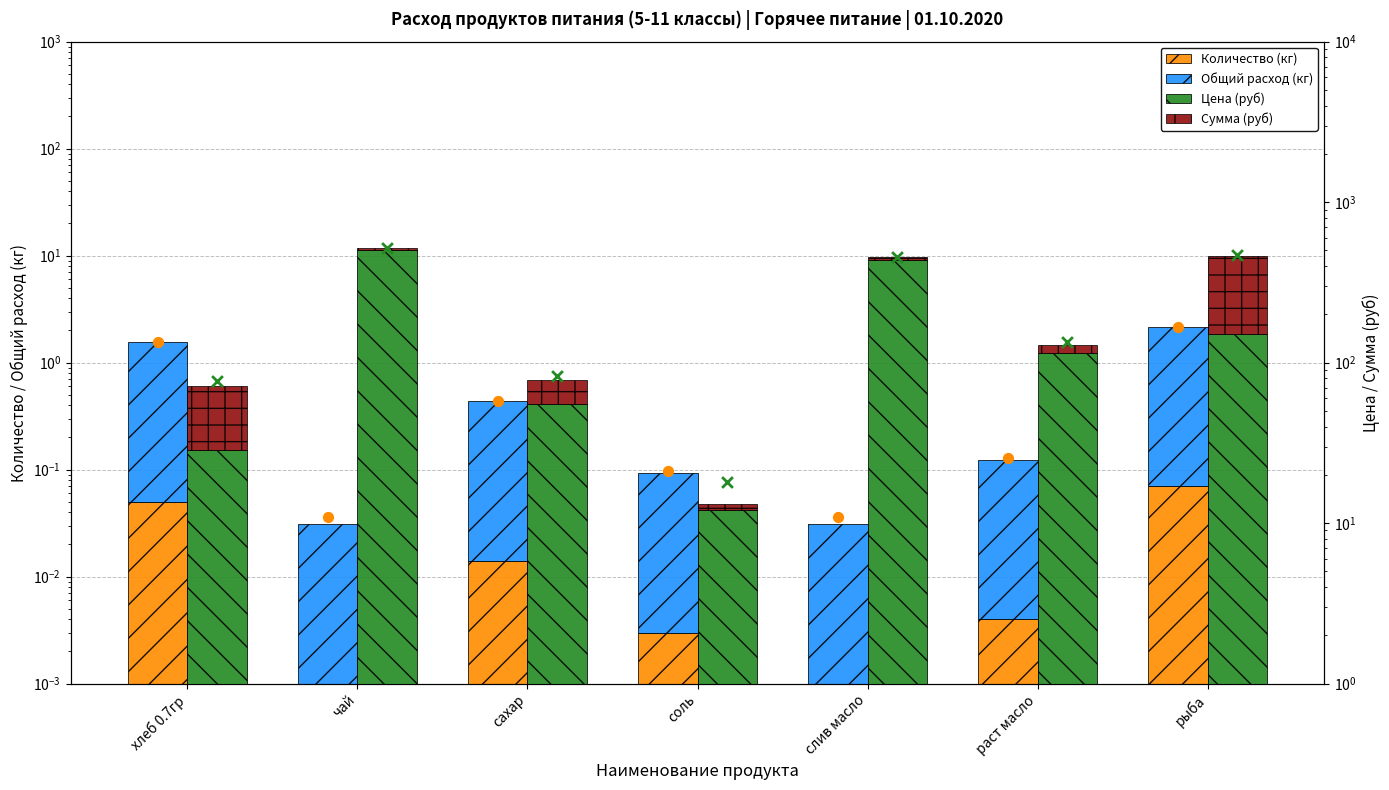

Which series contains the highest Y value?

Цена (руб)